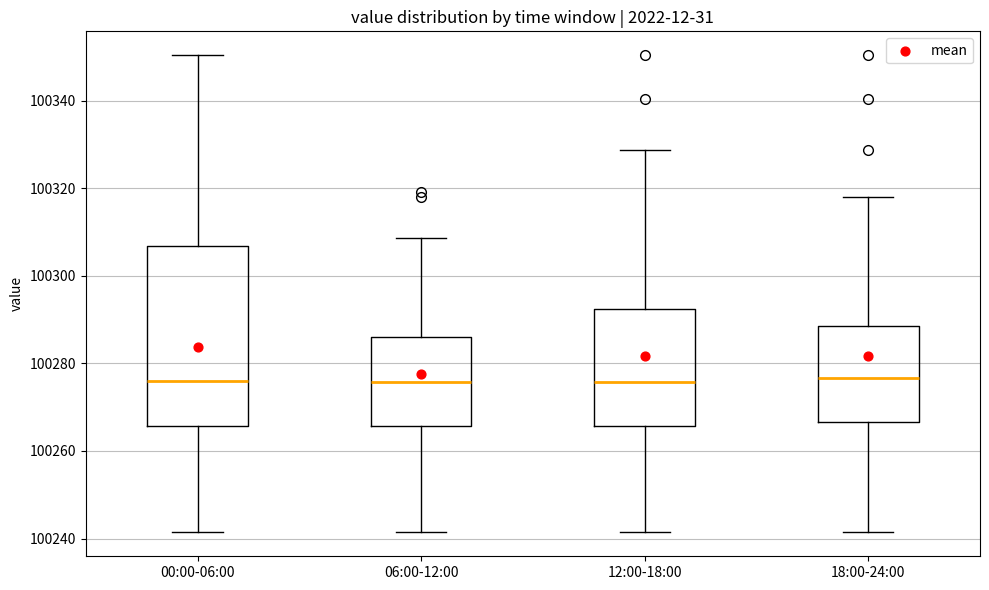

Comparing the boxes themselves (not the whiskers), which one is the tallest?

00:00-06:00